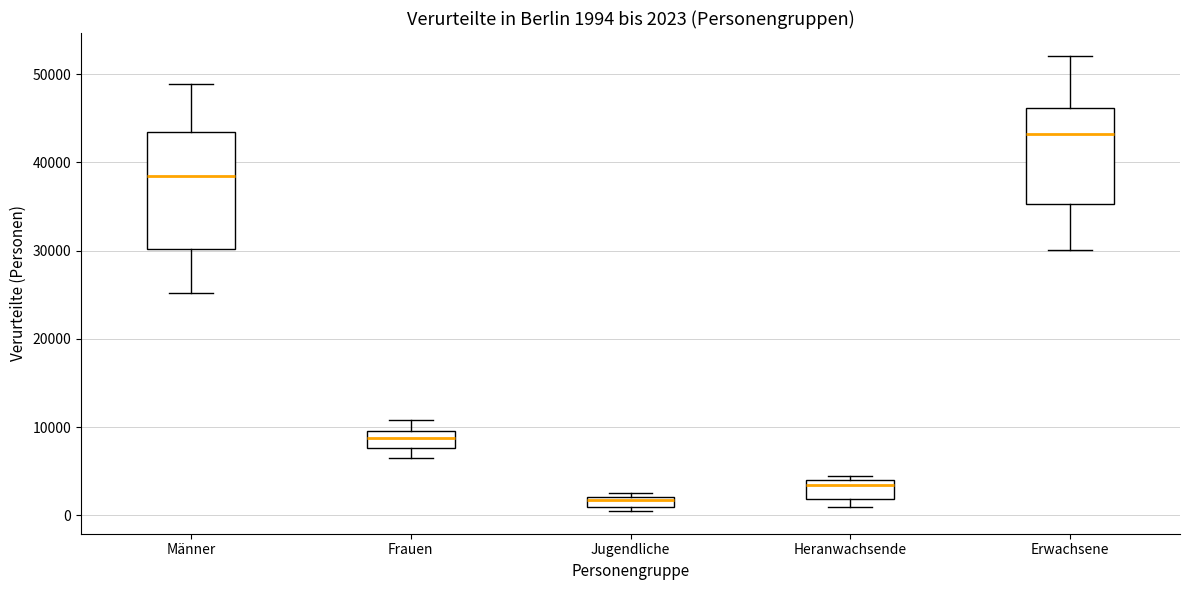

Which box has the highest median line?

Erwachsene